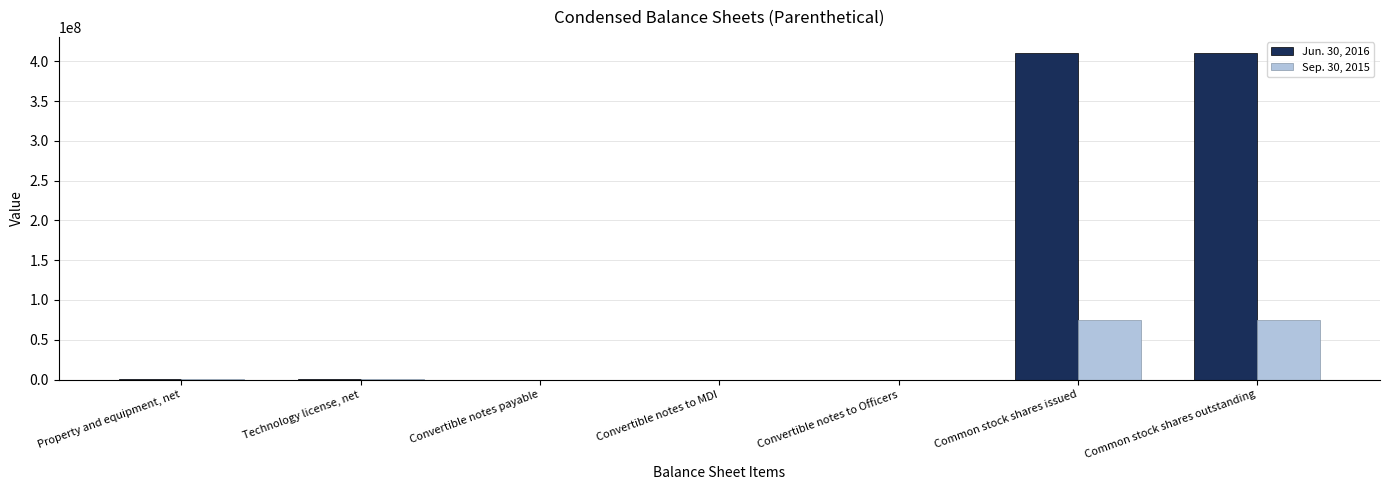

What is the greatest value displayed?

410191592